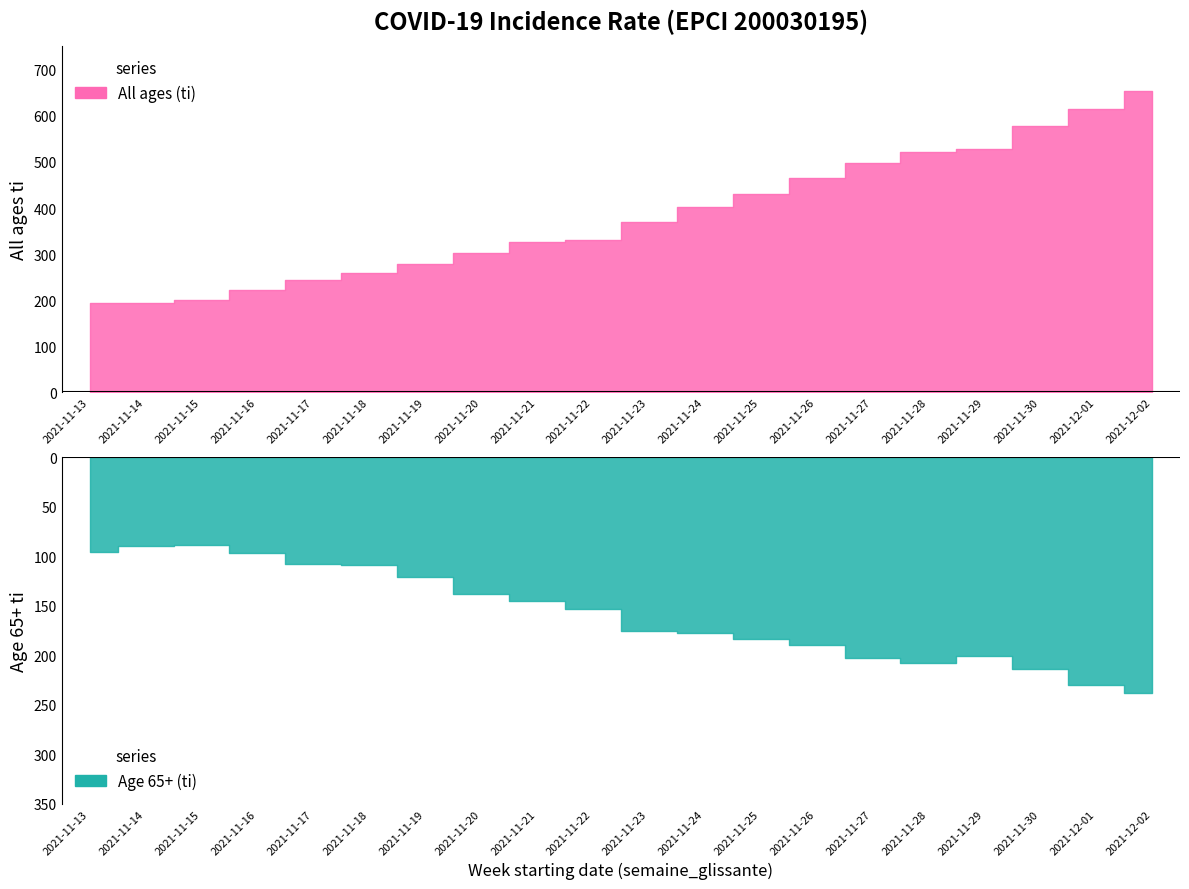

What is the difference between the second highest and minimum values in the Age 65+ (ti) series?

141.0